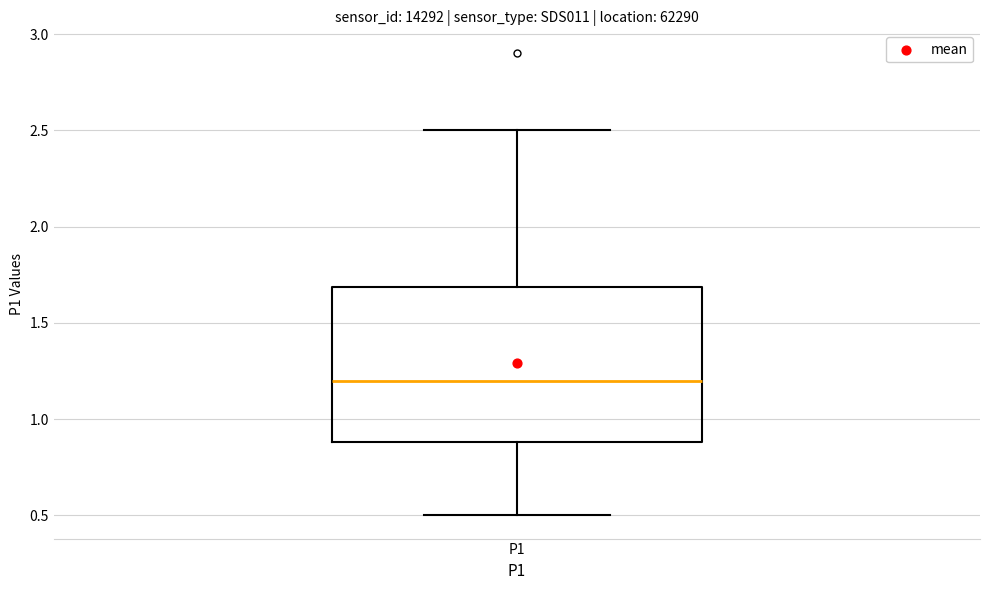

Transcribe this box plot: give where the median line is, the range the box spans, and where the two whiskers end, as read against the y-axis. The values are not printed on the chart, so give them approximately, as read against the axis.

median 1.2, box 0.9 to 1.7, whiskers 0.5 to 2.5